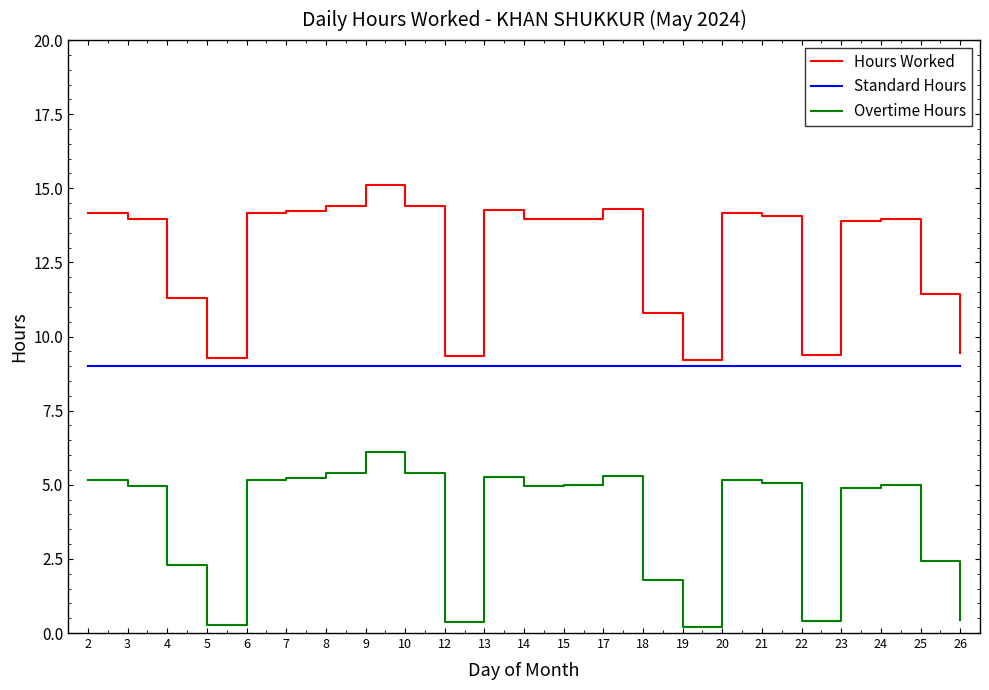

Is it true that Overtime Hours equals 1.3 at 6?

False